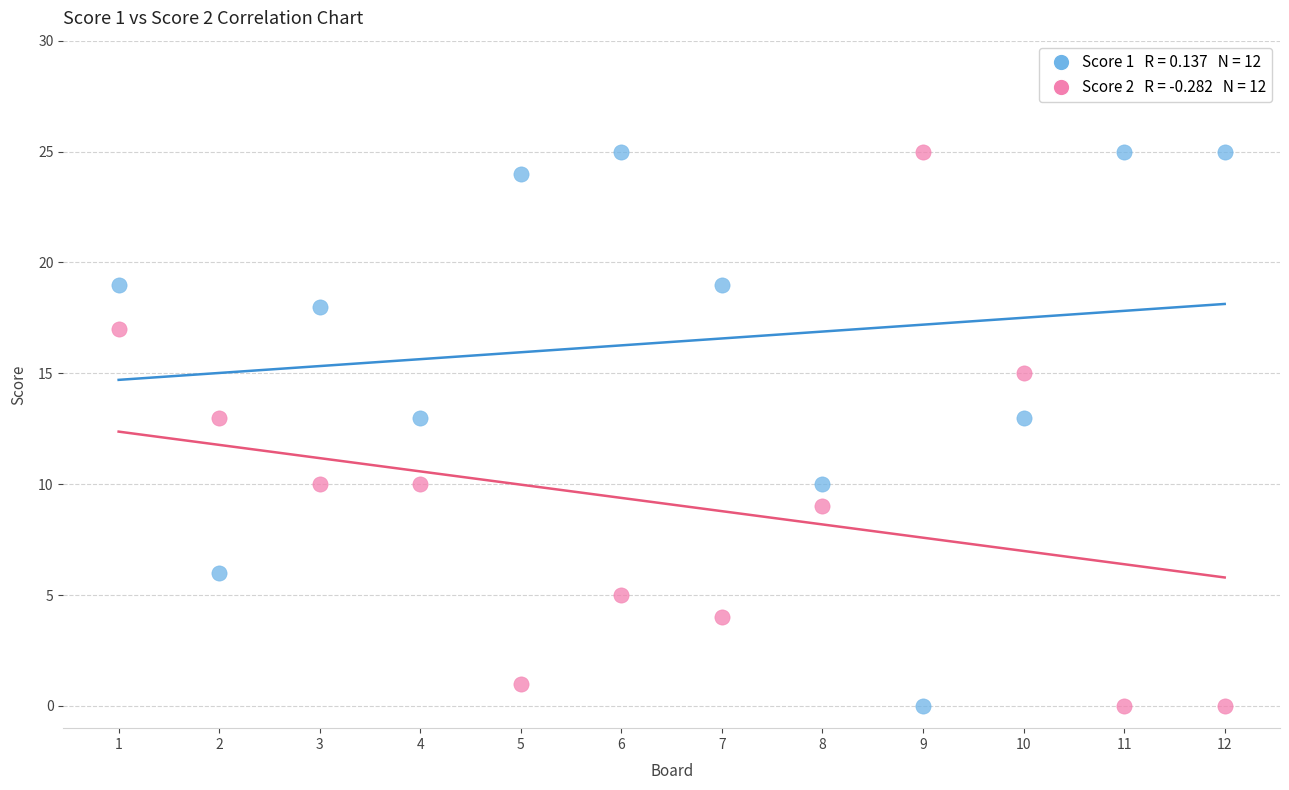

Across all data points, what is the range of X values (max minus min)?

11